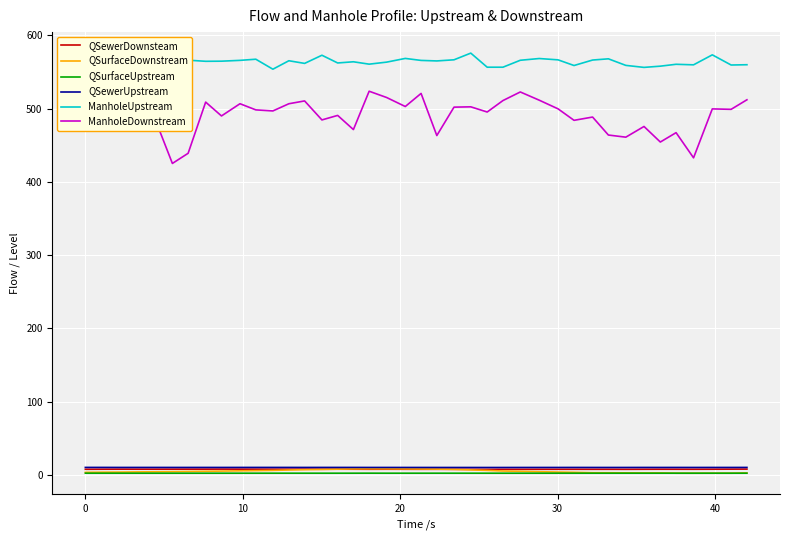

How many lines are shown in the chart?

6